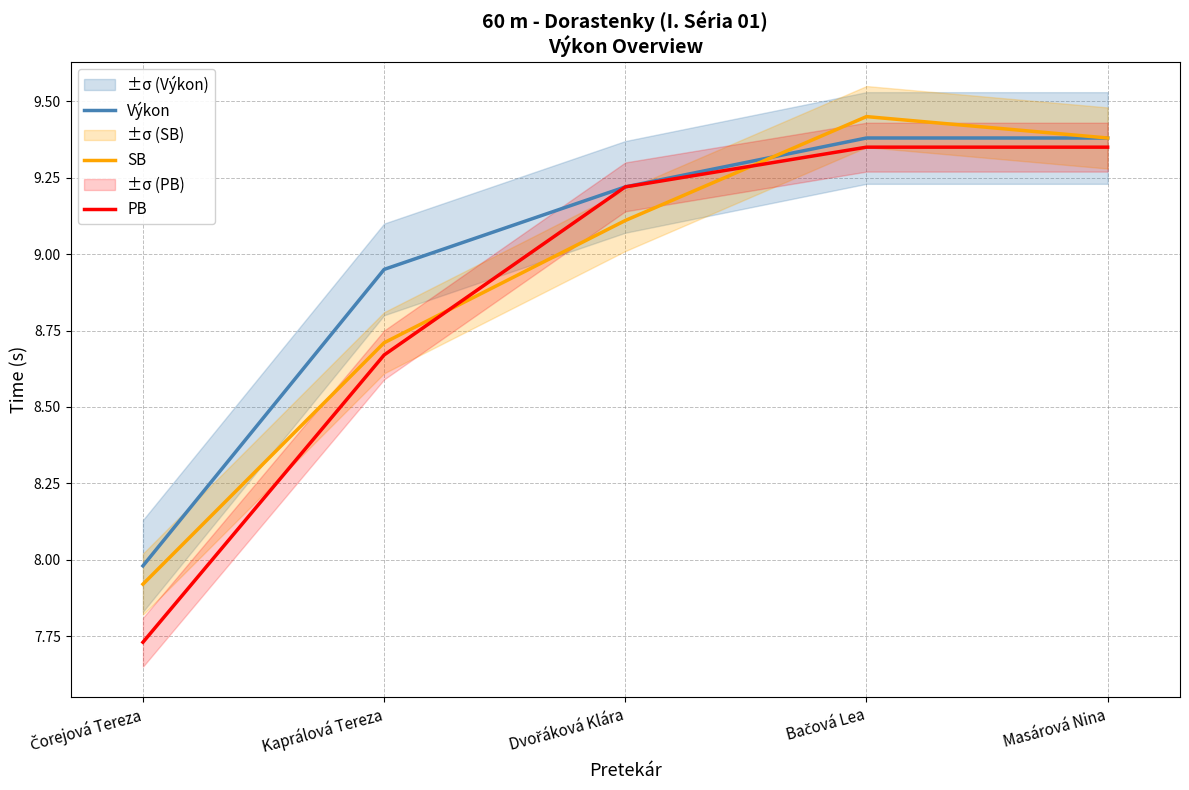

Rank the categories by SB value from highest to lowest.

Bačová Lea, Masárová Nina, Dvořáková Klára, Kaprálová Tereza, Čorejová Tereza